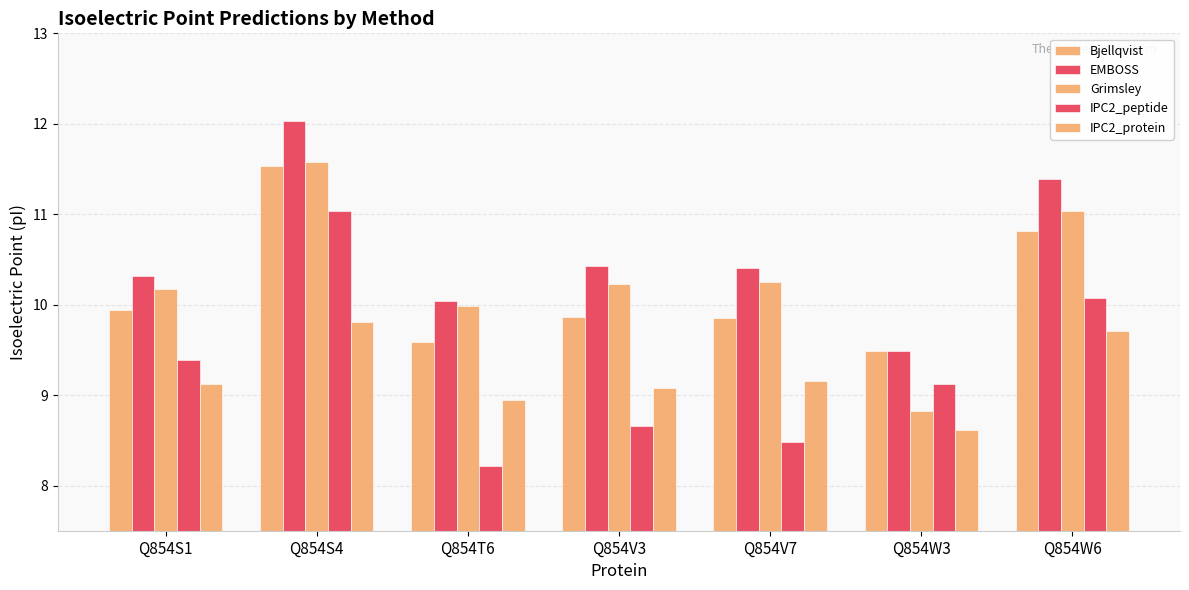

How many bars are there in each group?

5